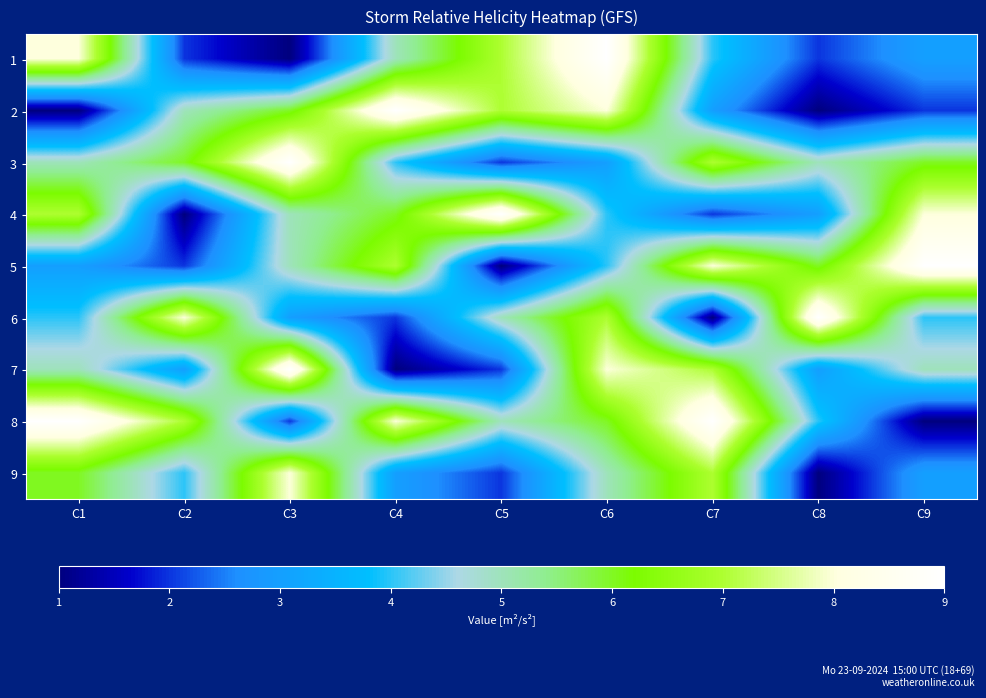

Rank the series at C7 from highest to lowest value.

8, 5, 3, 7, 9, 1, 2, 4, 6